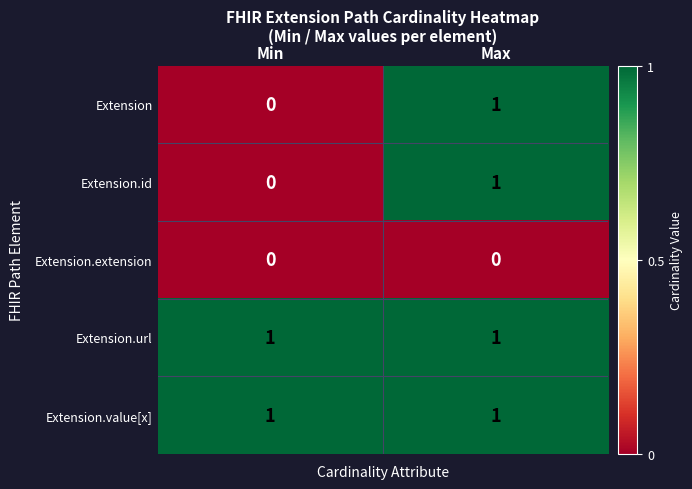

Is the value of Extension.id at Min greater than the value of Extension.url at Min?

No